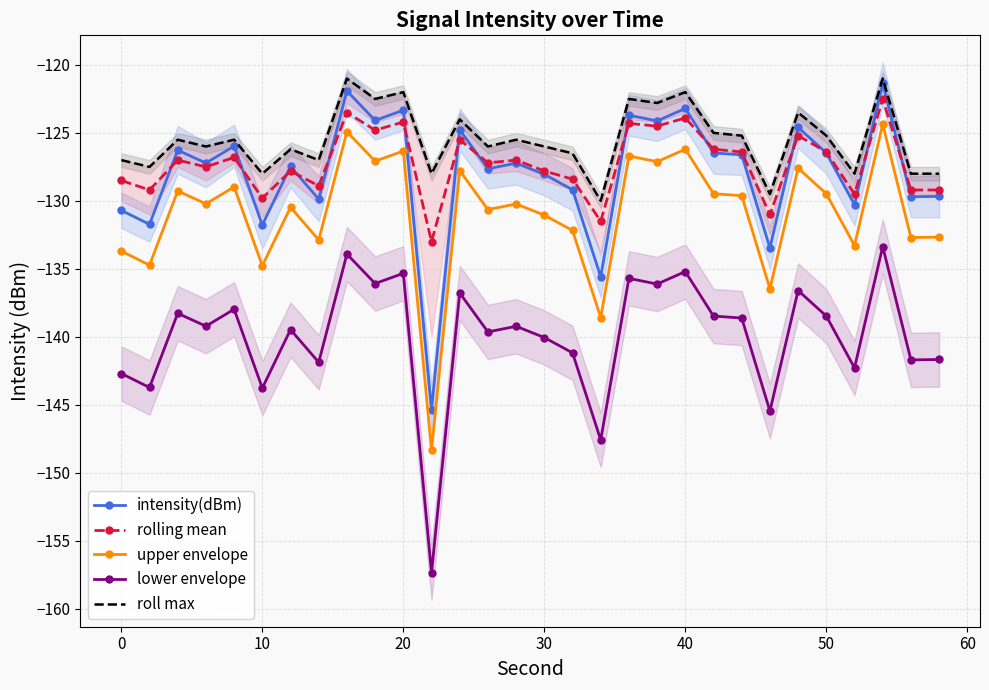

Rank the series by their maximum value, from highest to lowest.

roll max, intensity(dBm), rolling mean, upper envelope, lower envelope